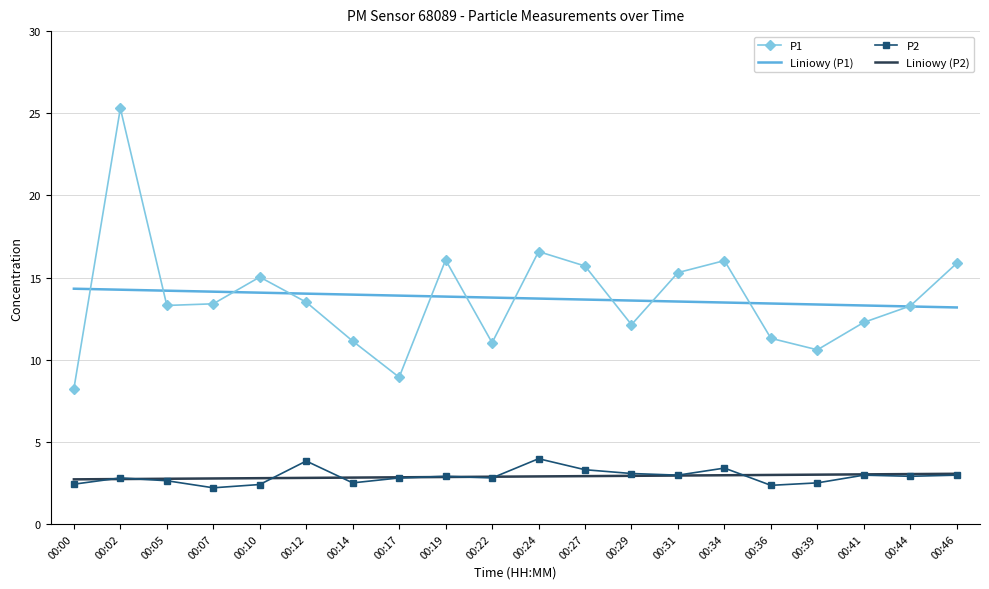

What is the maximum value shown in the chart?

25.3